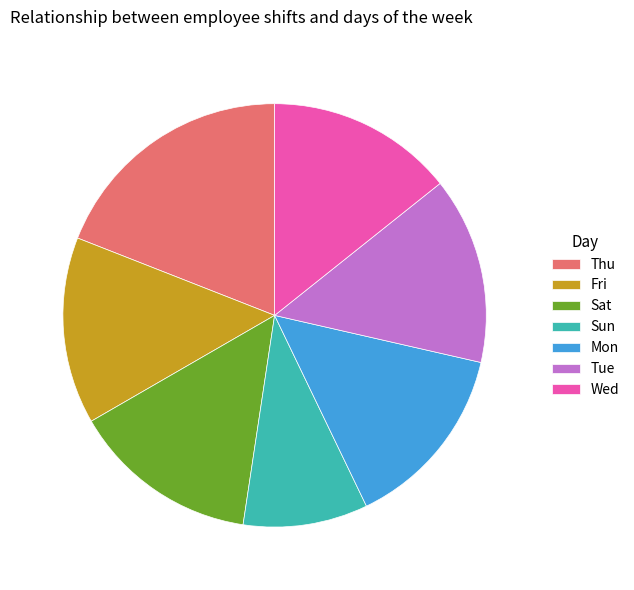

Combined, do Thu and Sun account for over 50%?

No